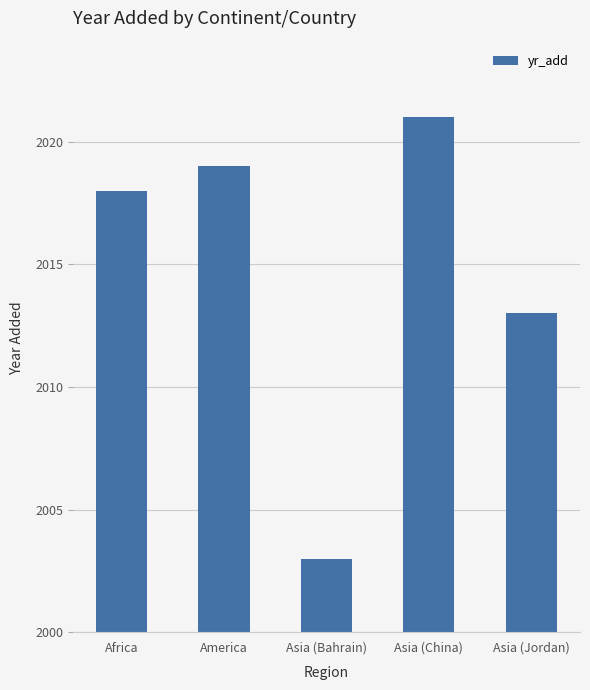

What is the sum of the values at Asia (Jordan) and Asia (Bahrain)?

4016